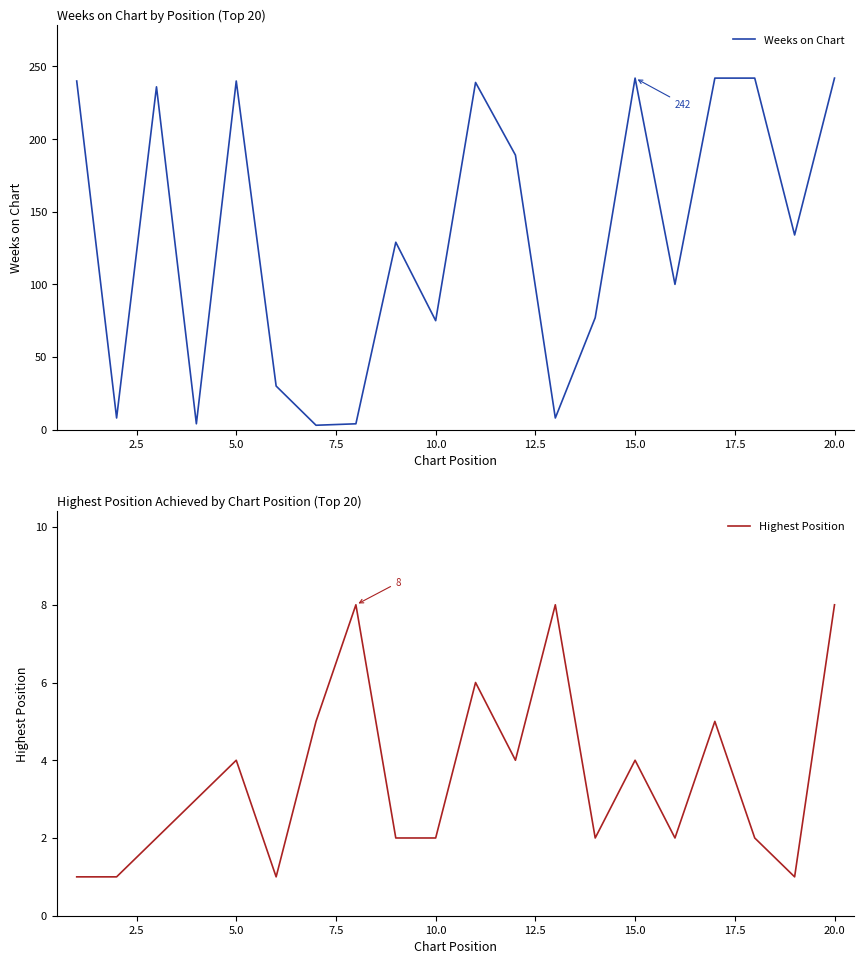

The value of Weeks on Chart at 10.0 is 29. True or false?

False